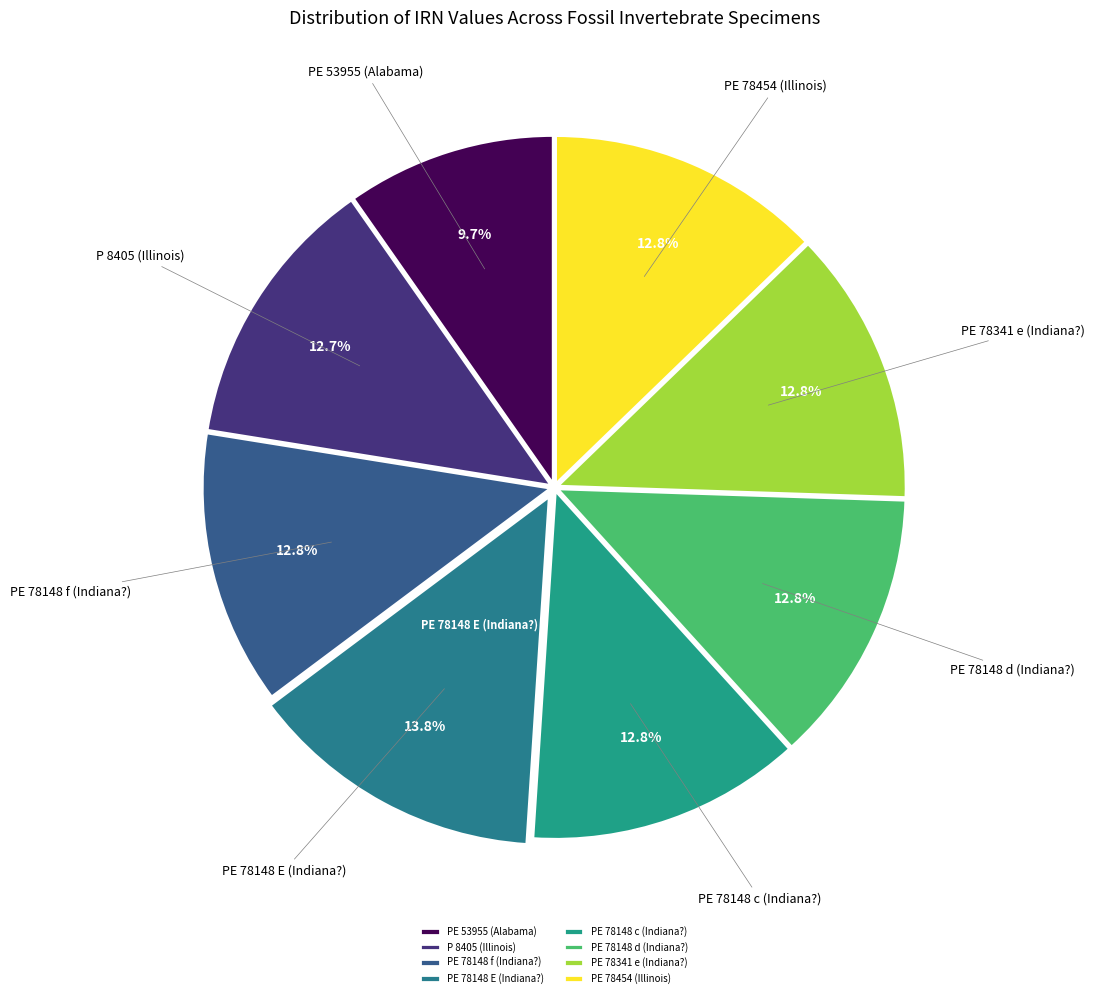

Is the sum of PE 78454 (Illinois) and PE 78148 E (Indiana?) greater than half?

No